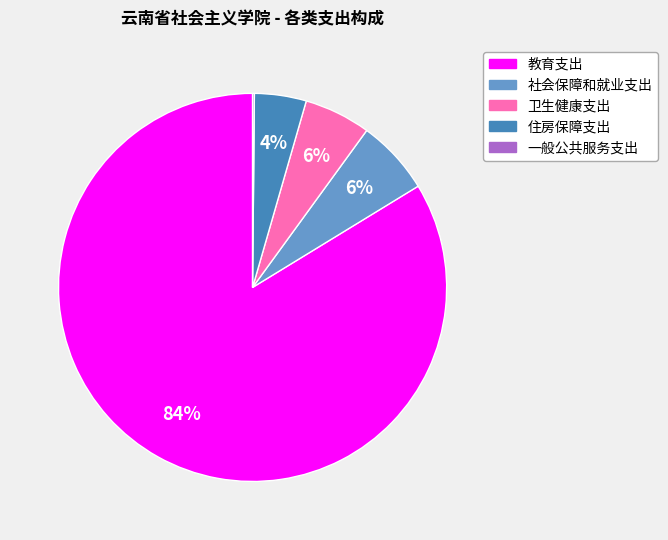

Is the sum of 卫生健康支出 and 住房保障支出 greater than half?

No